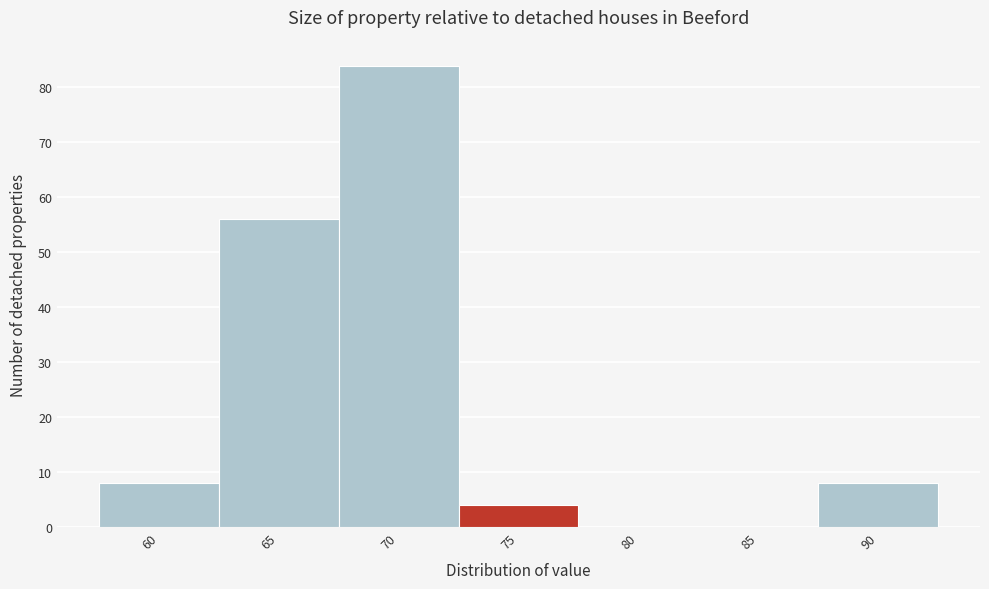

Reading left to right, extract all data points from this chart.

60=8	65=56	70=84	75=4	80=0	85=0	90=8